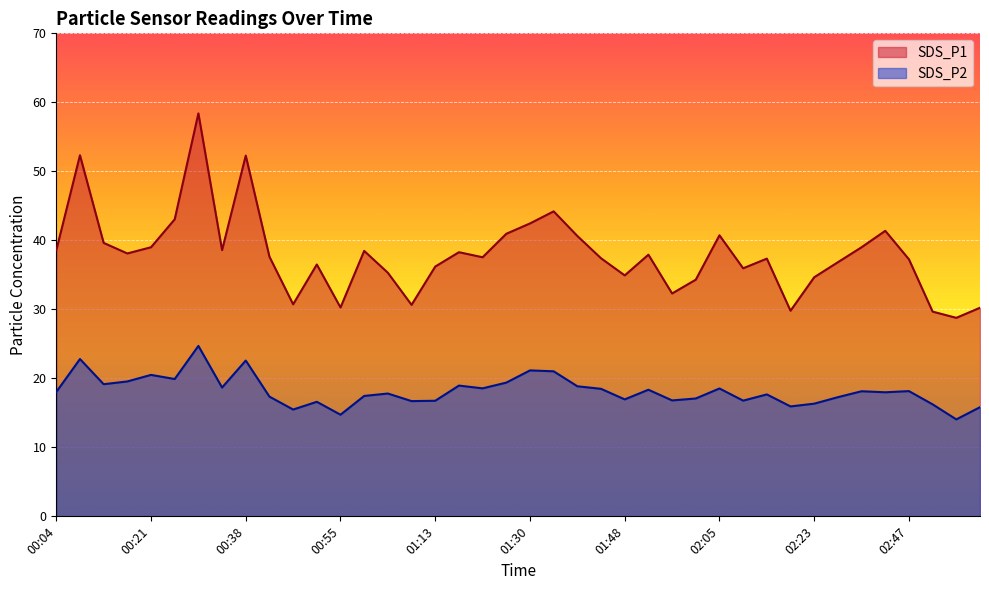

The SDS_P2 series shows 18.5 at 01:43. True or false?

True